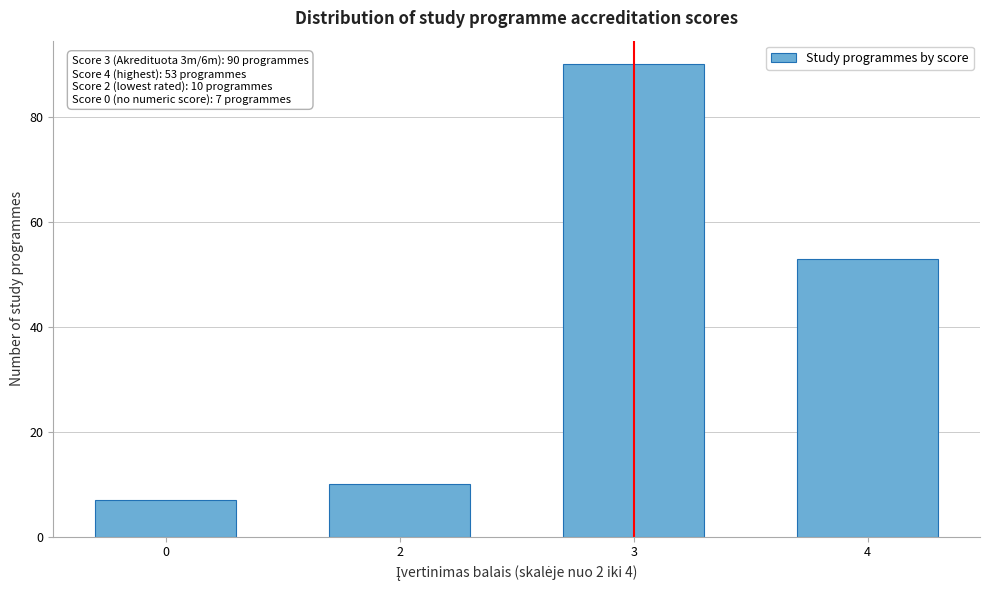

Reading left to right, transcribe all the data shown in this chart.

0=7	2=10	3=90	4=53